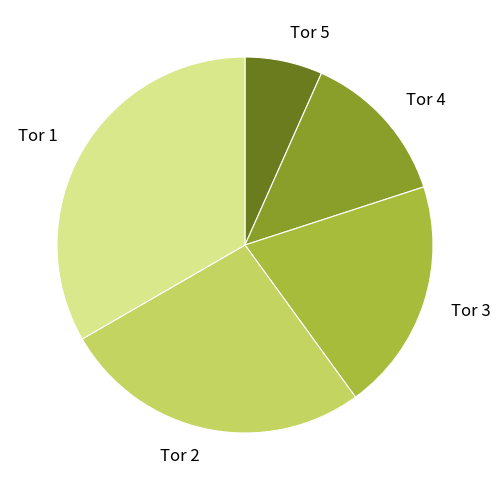

Which slice is the smallest?

Tor 5